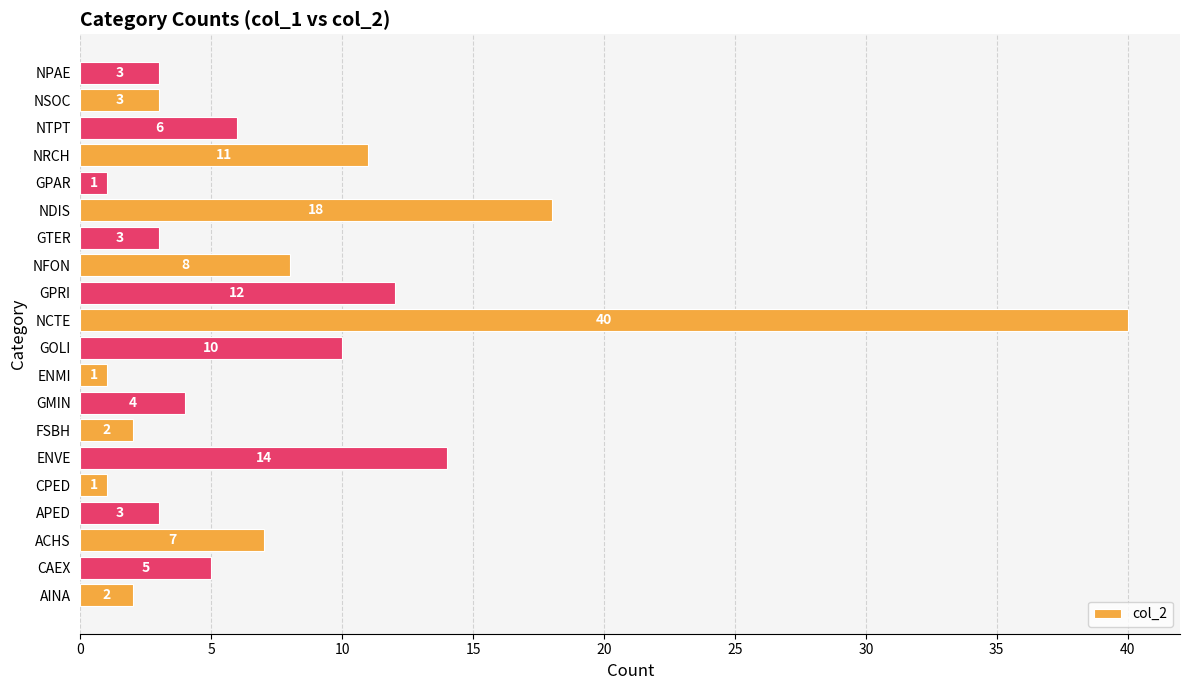

What is the minimum value shown in the chart?

1